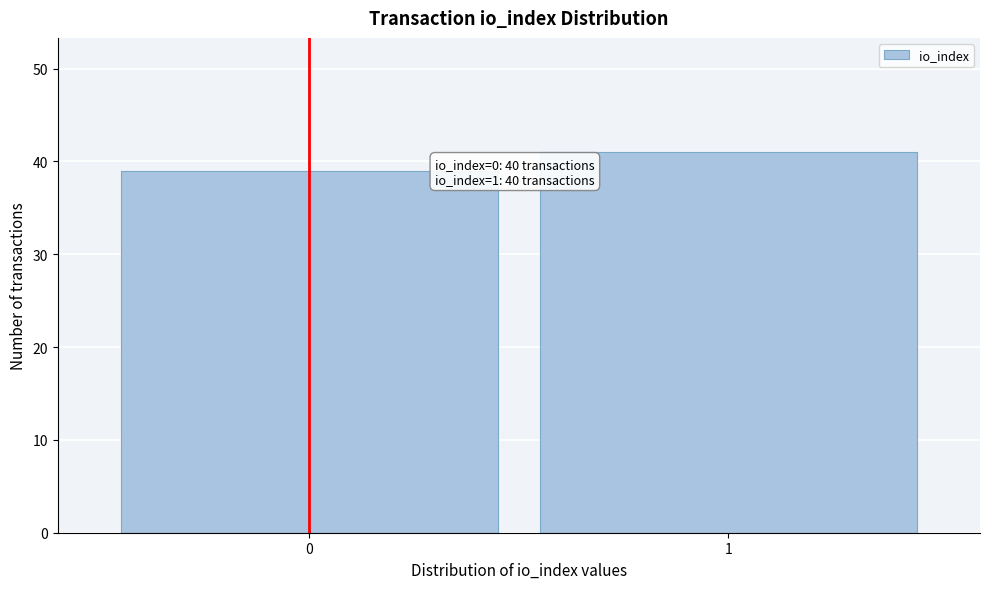

Reading left to right, extract all data points from this chart.

39	41